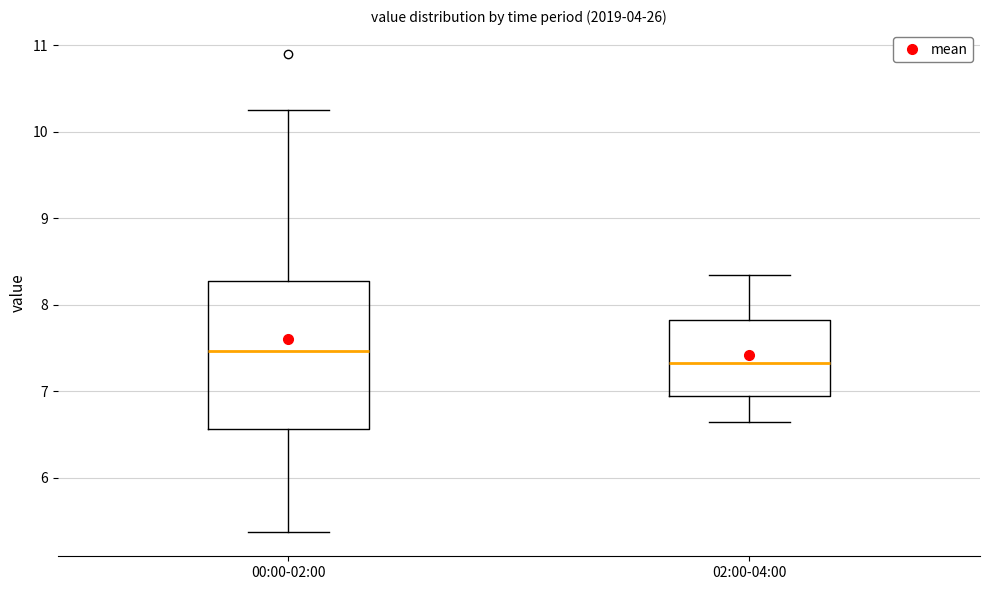

Which box's median line is the highest?

00:00-02:00